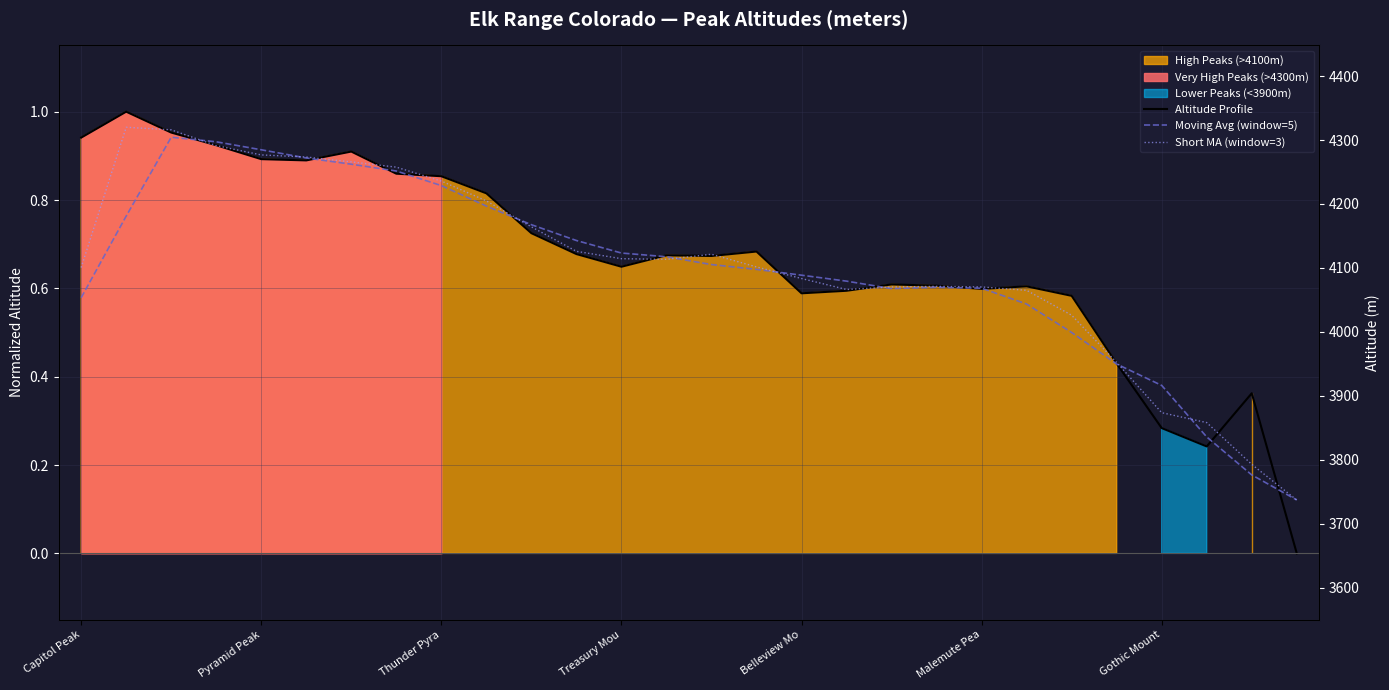

What position from the right is 11?

17